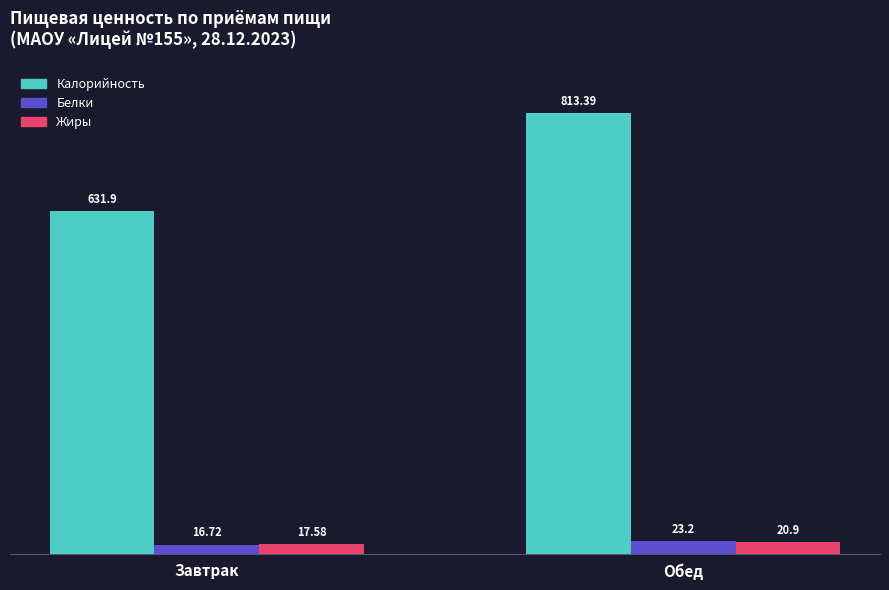

At which category is the sum across all series the highest?

Обед